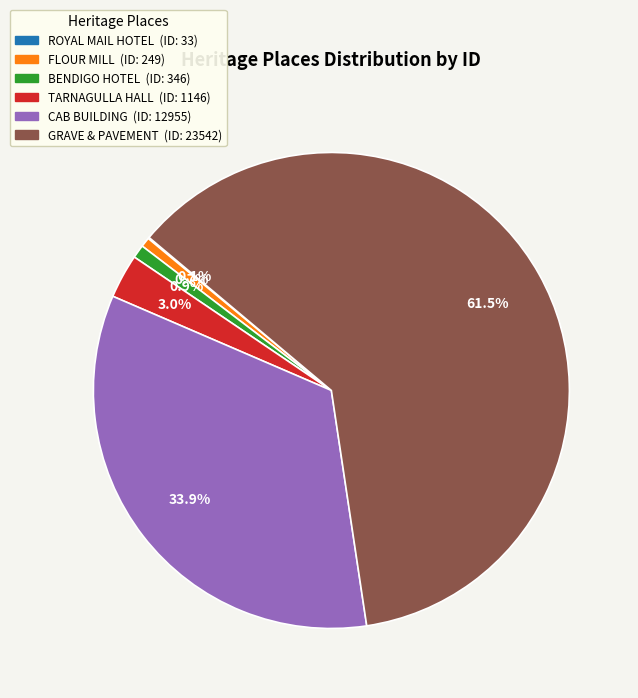

Is there a majority slice in this chart?

Yes